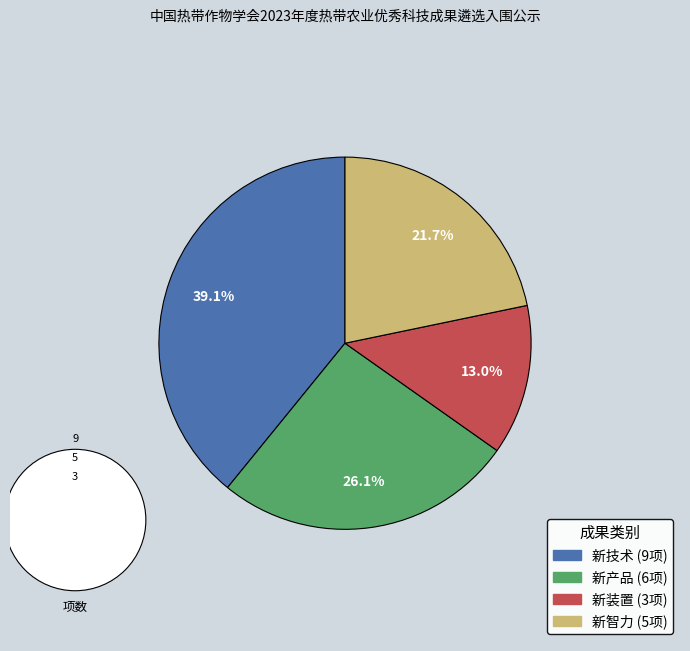

Which slice is the smallest?

新装置